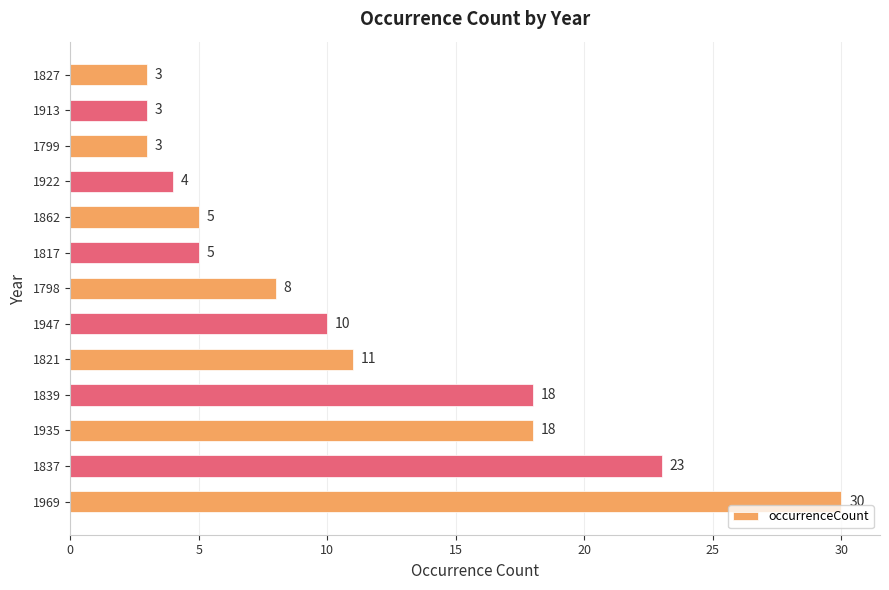

What is the difference between the maximum and second lowest values?

27